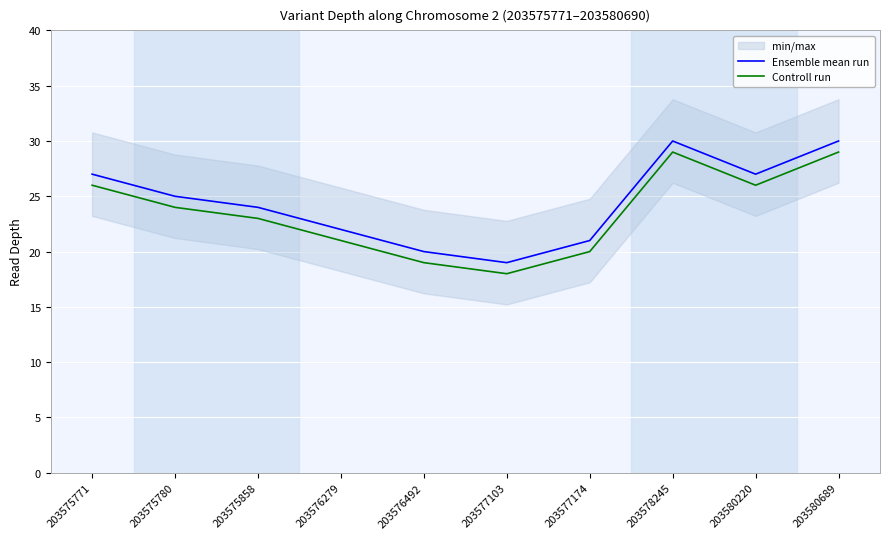

Reading right to left, extract all data points from this chart.

Ensemble mean run: 203580689=30	203580220=27	203578245=30	203577174=21	203577103=19	203576492=20	203576279=22	203575858=24	203575780=25	203575771=27
Controll run: 203580689=29	203580220=26	203578245=29	203577174=20	203577103=18	203576492=19	203576279=21	203575858=23	203575780=24	203575771=26